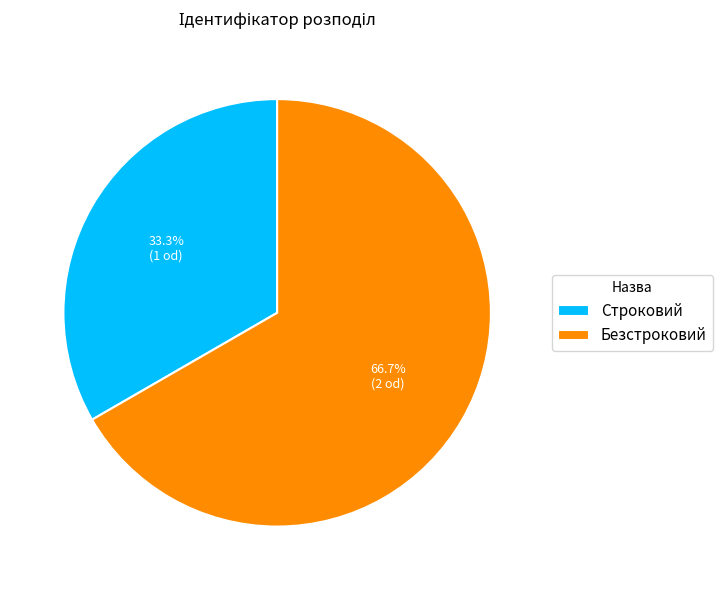

What is the largest slice in the pie chart?

Безстроковий